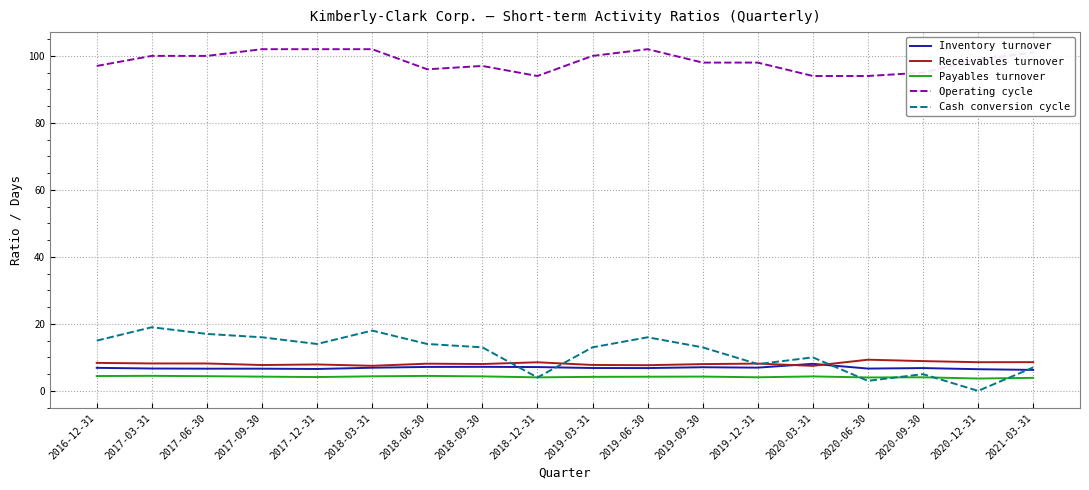

Which series changed the most between 2017-09-30 and 2019-09-30?

Operating cycle